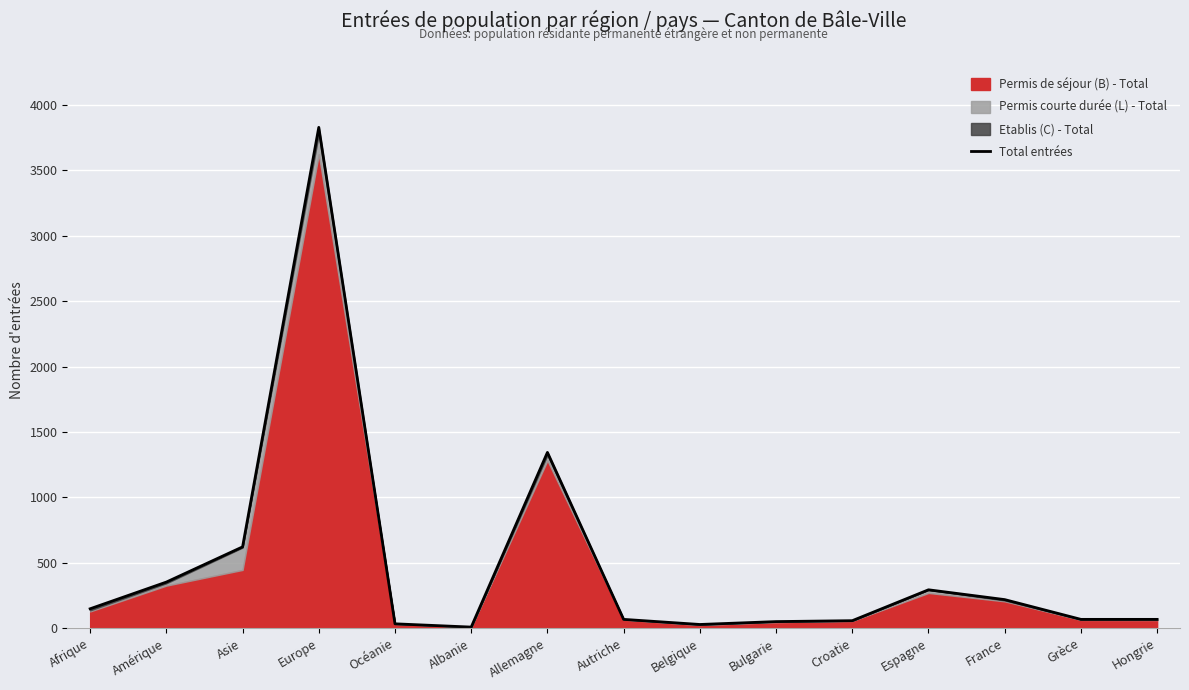

What is the change in value from Amérique to Albanie?

-344